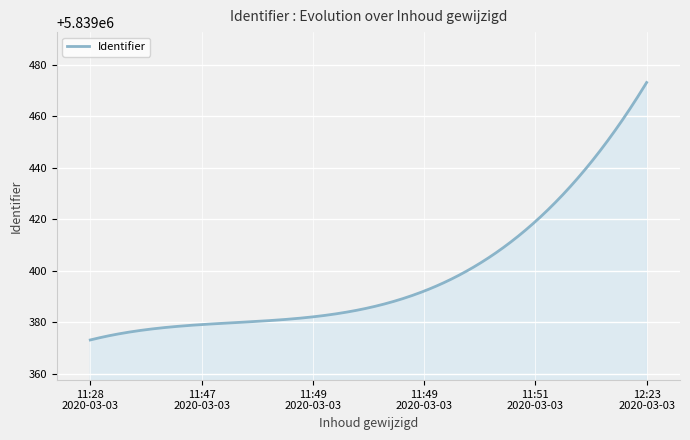

What is the smallest value displayed?

5839373.2